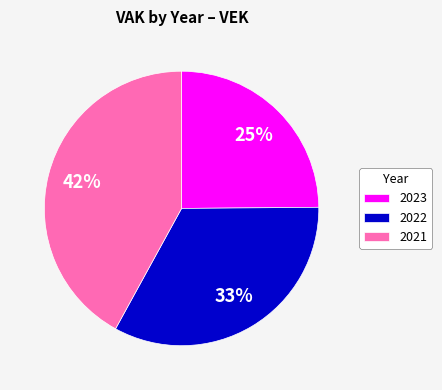

Is it true that 2021 is 54% of the pie?

False